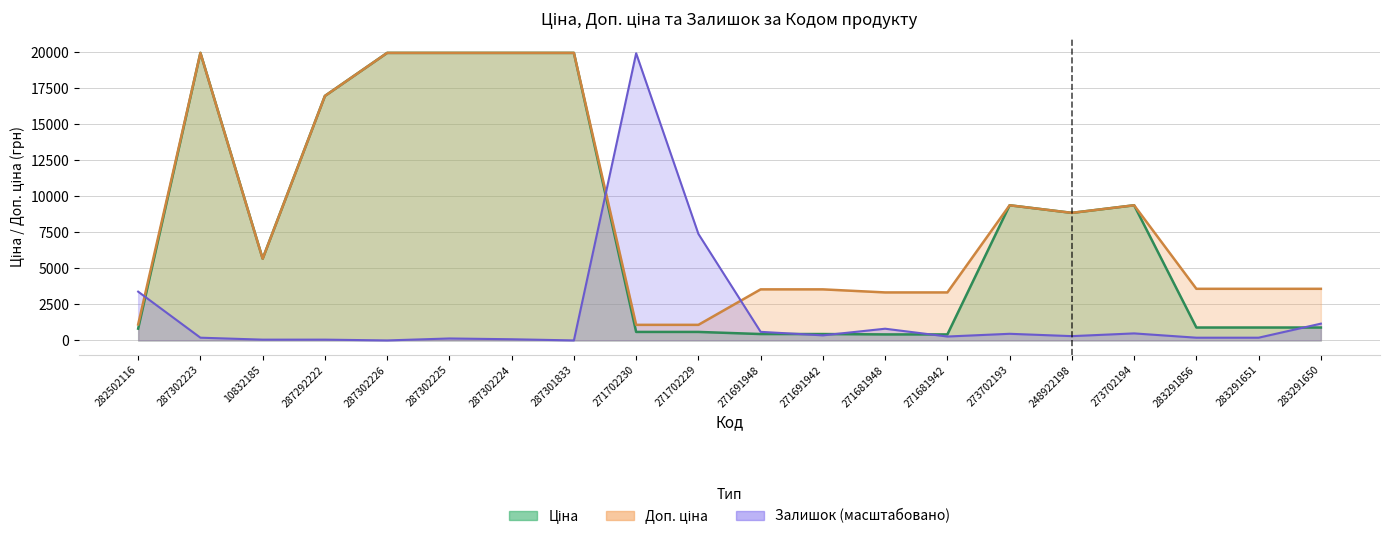

How many data points in Залишок are less than 297?

10